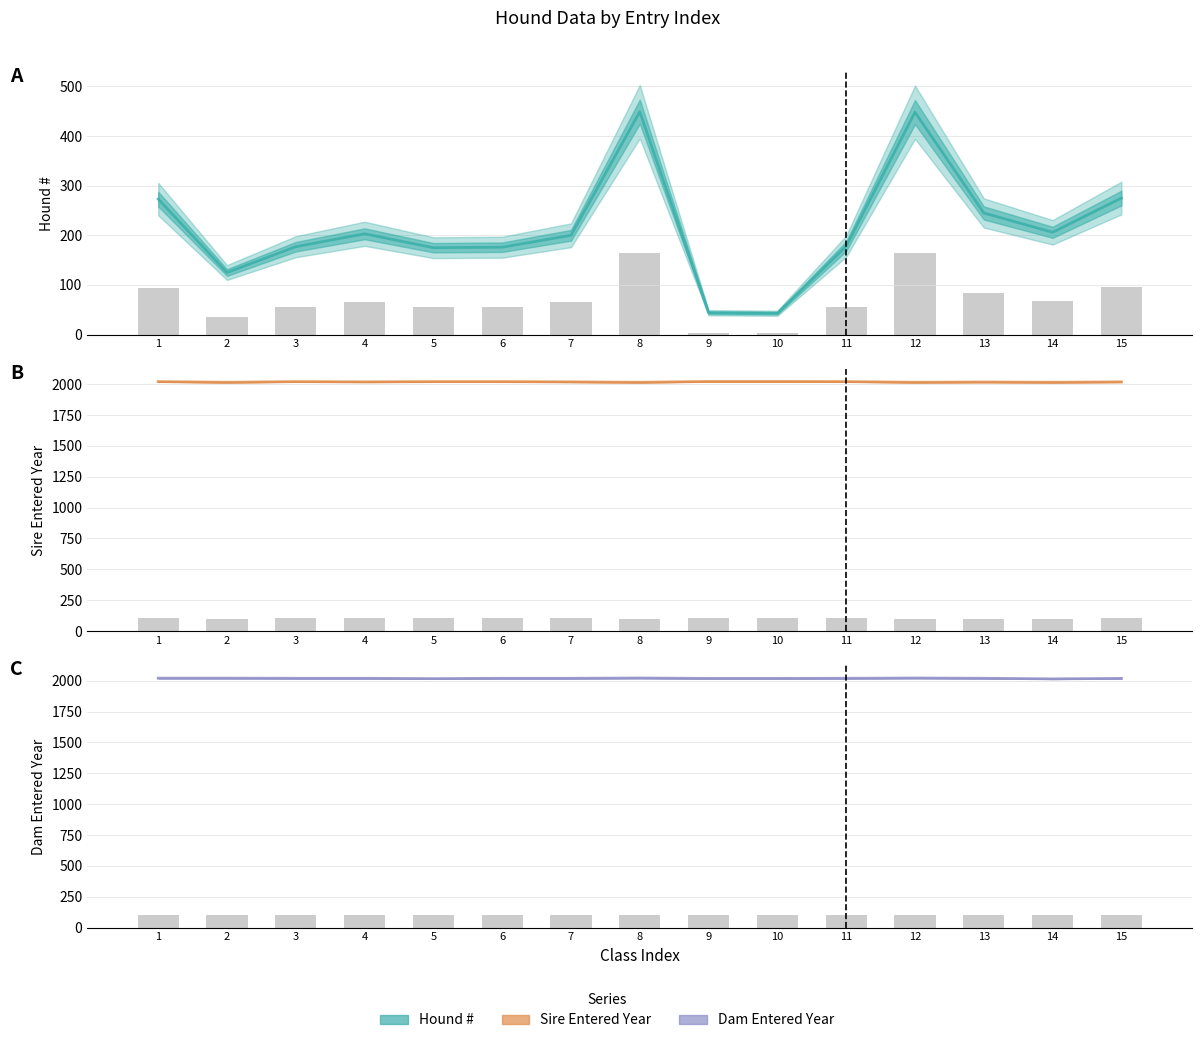

What is the sum of the Dam Entered Year values at 7 and 6?

4040